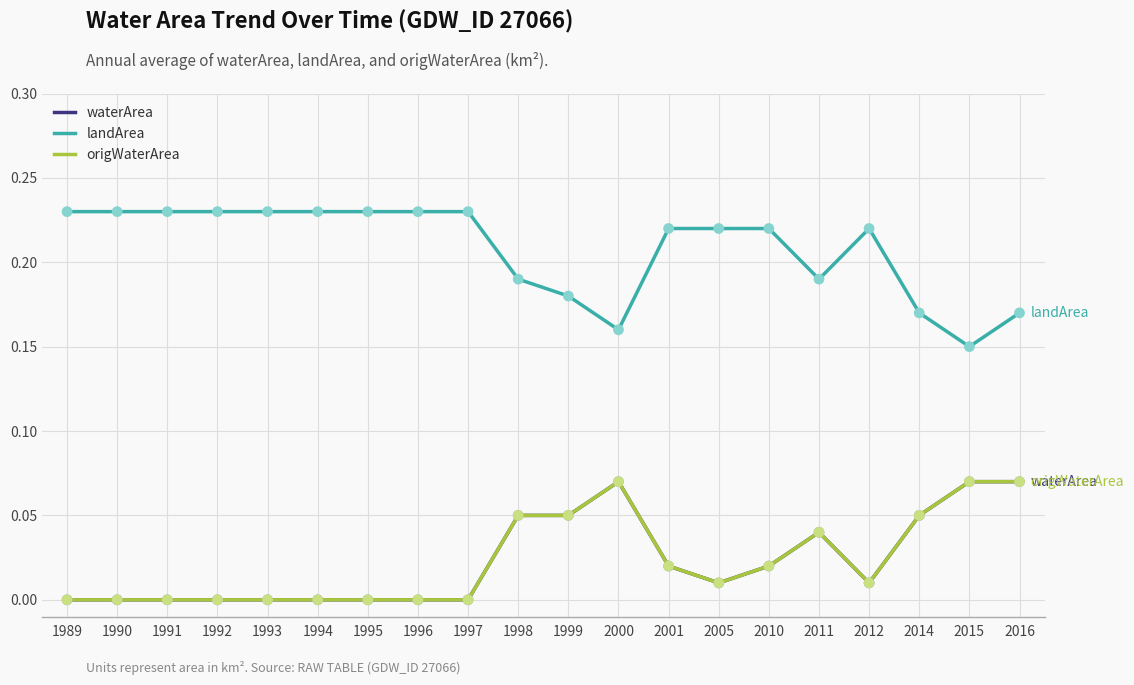

Is the value of waterArea at 2005 greater than the value of origWaterArea at 1996?

Yes